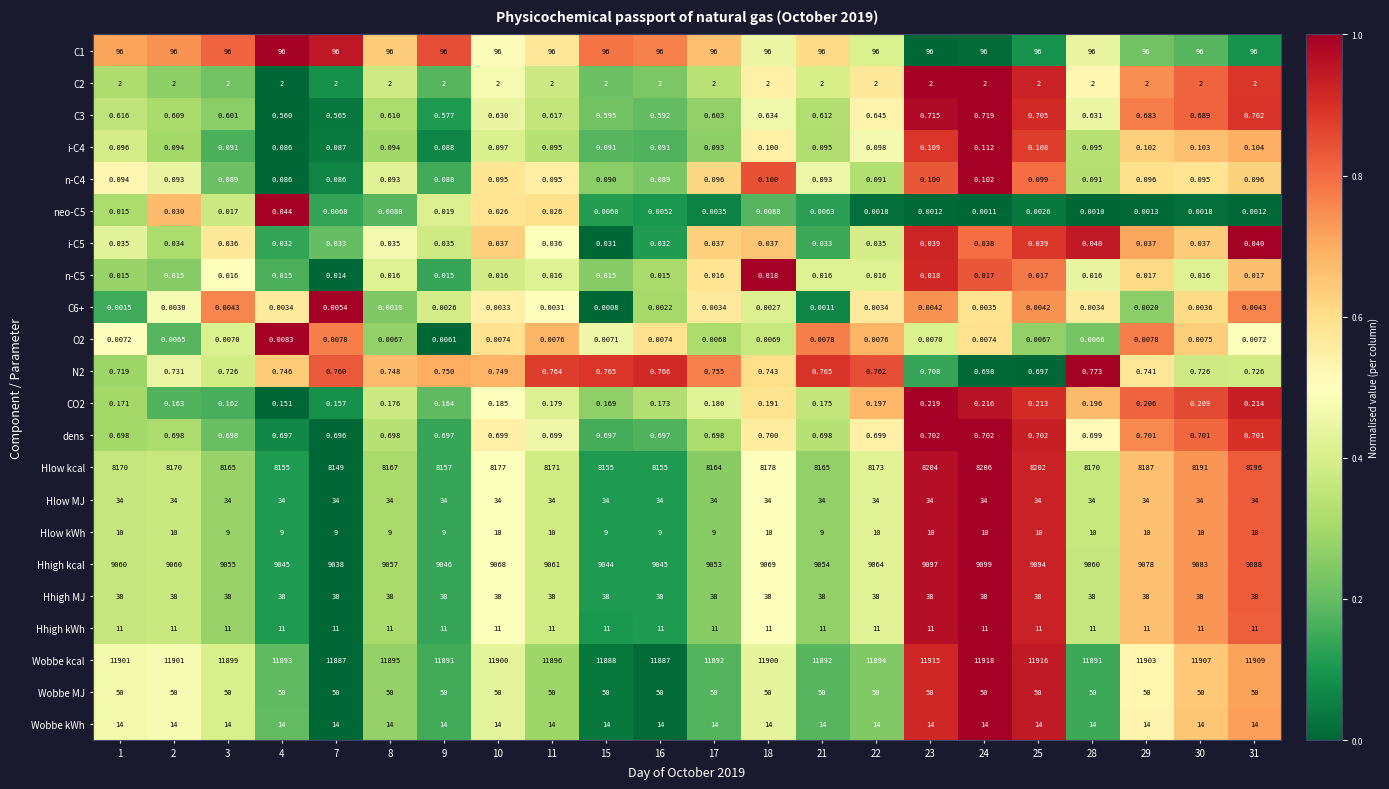

At how many categories does at least one series exceed 0?

22